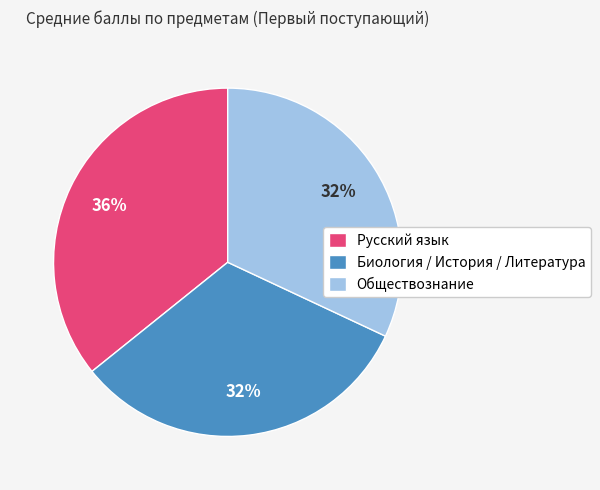

To the nearest percent, what is the difference between the largest and smallest slice percentages?

4%